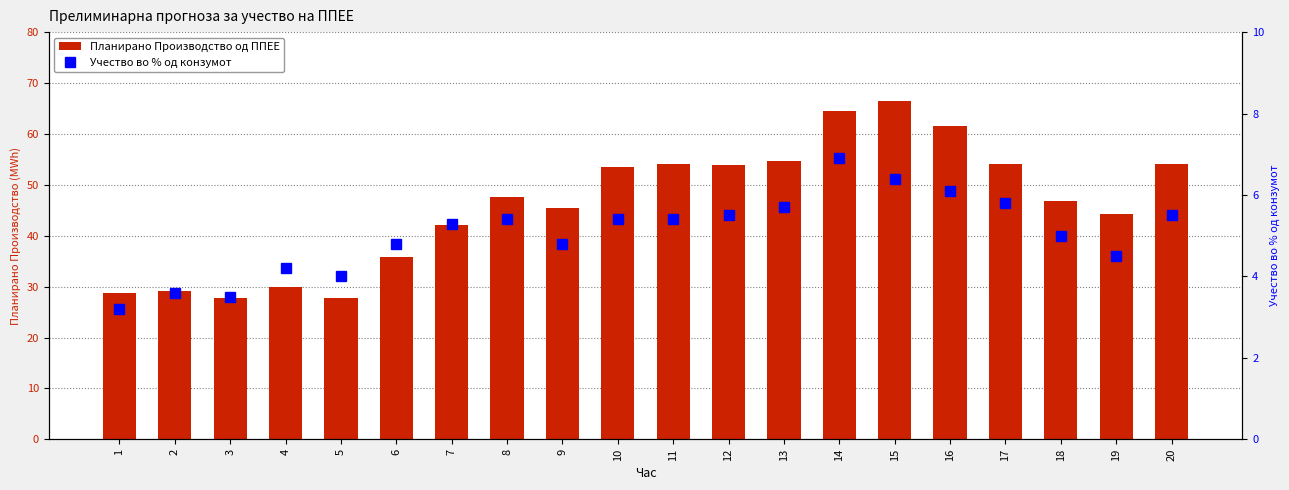

Rank the series at 18 from lowest to highest value.

Учество во % од конзумот, Планирано Производство од ППЕЕ